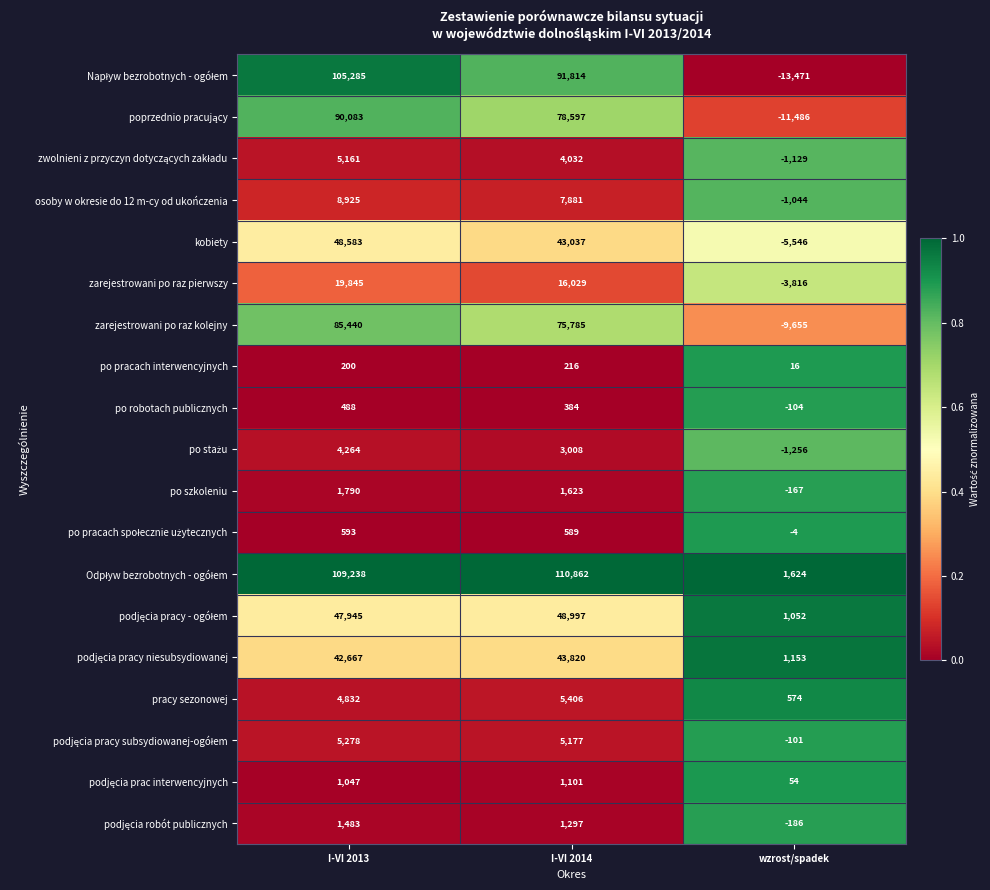

The value of po robotach publicznych at I-VI 2013 is 247. True or false?

False